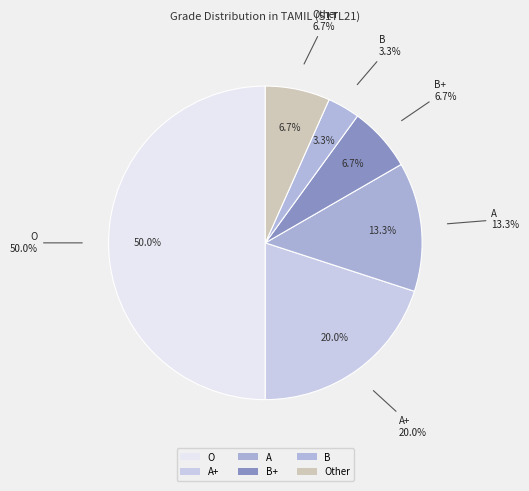

What percentage is the B slice, to the nearest percent?

3%